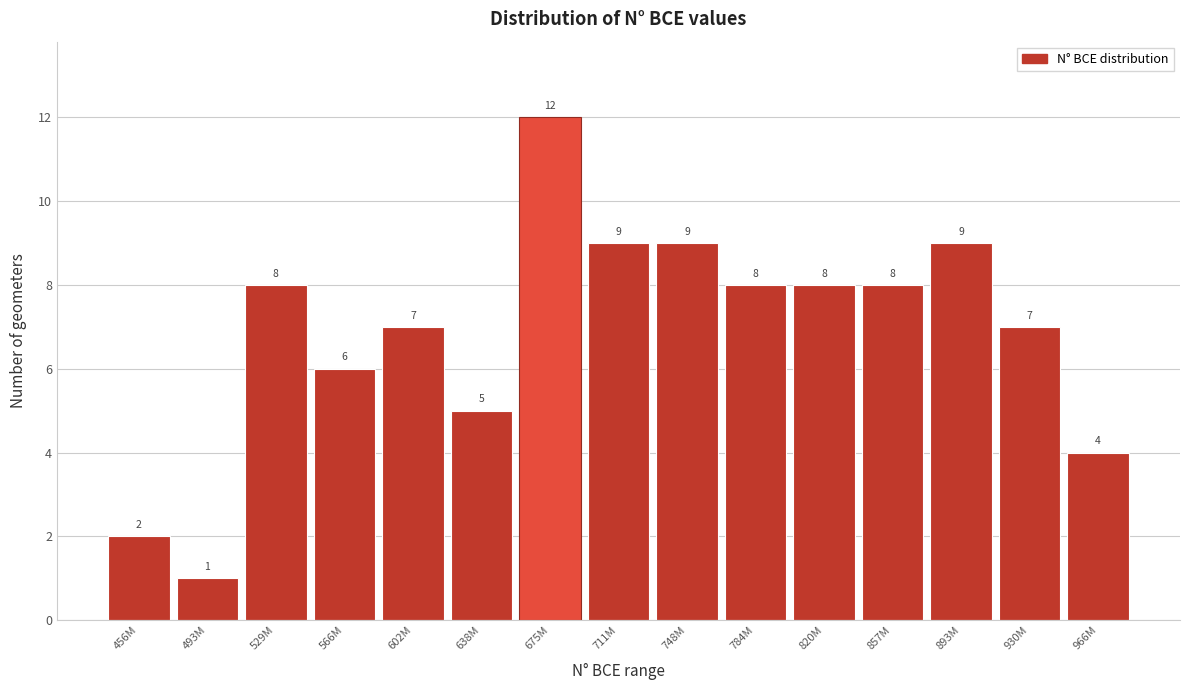

Reading left to right, list all the values displayed in this chart.

456M=2	493M=1	529M=8	566M=6	602M=7	638M=5	675M=12	711M=9	748M=9	784M=8	820M=8	857M=8	893M=9	930M=7	966M=4